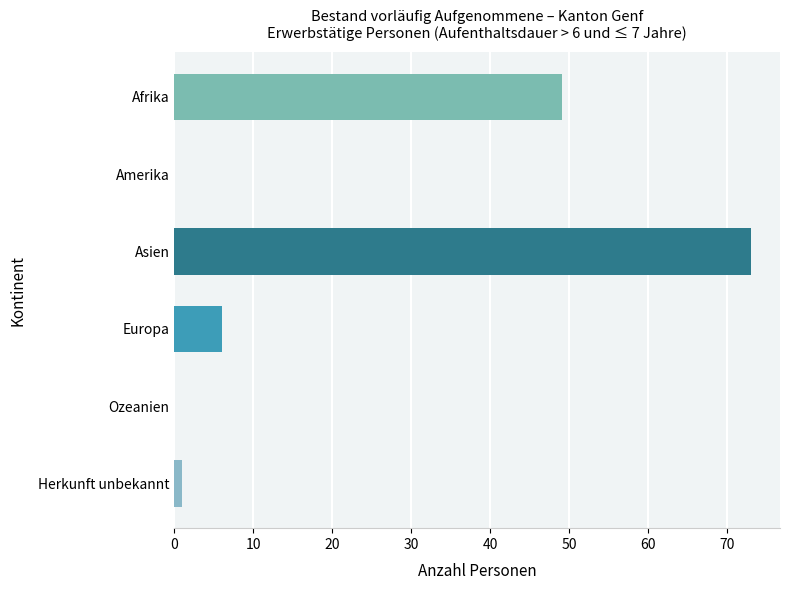

True or false: the data shows 30 at Afrika.

False